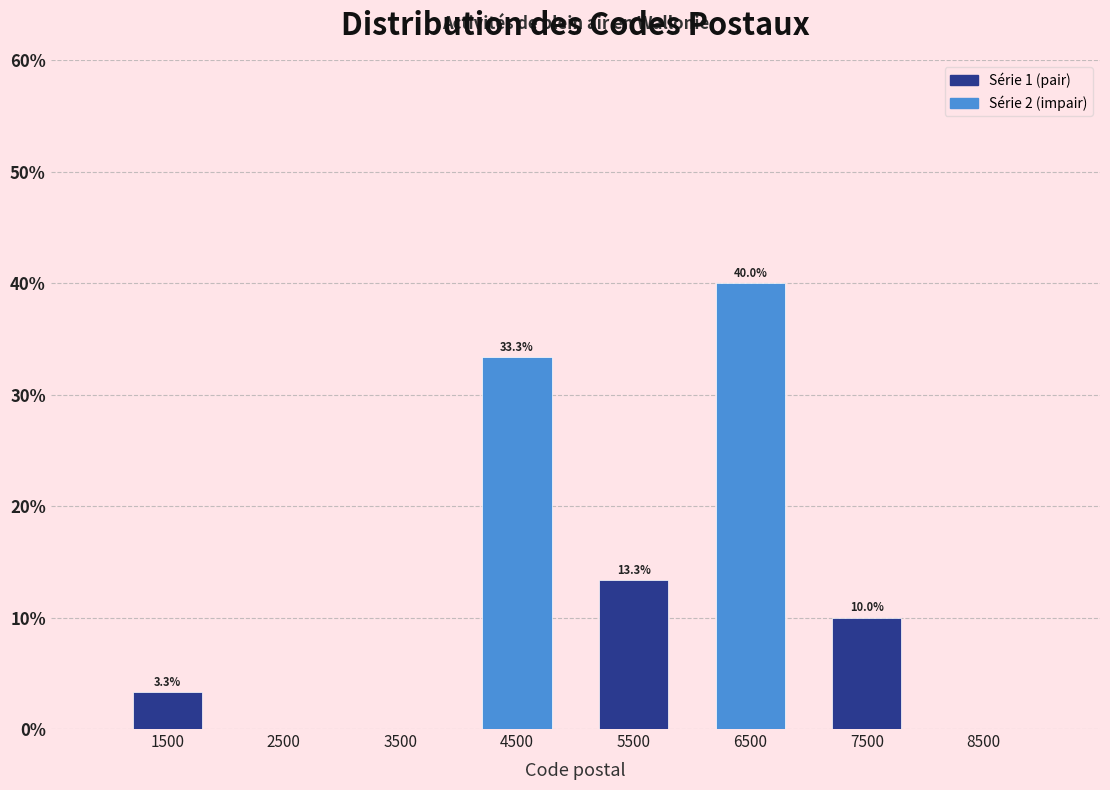

Which range on the x-axis has the tallest bar?

6000 to 7000